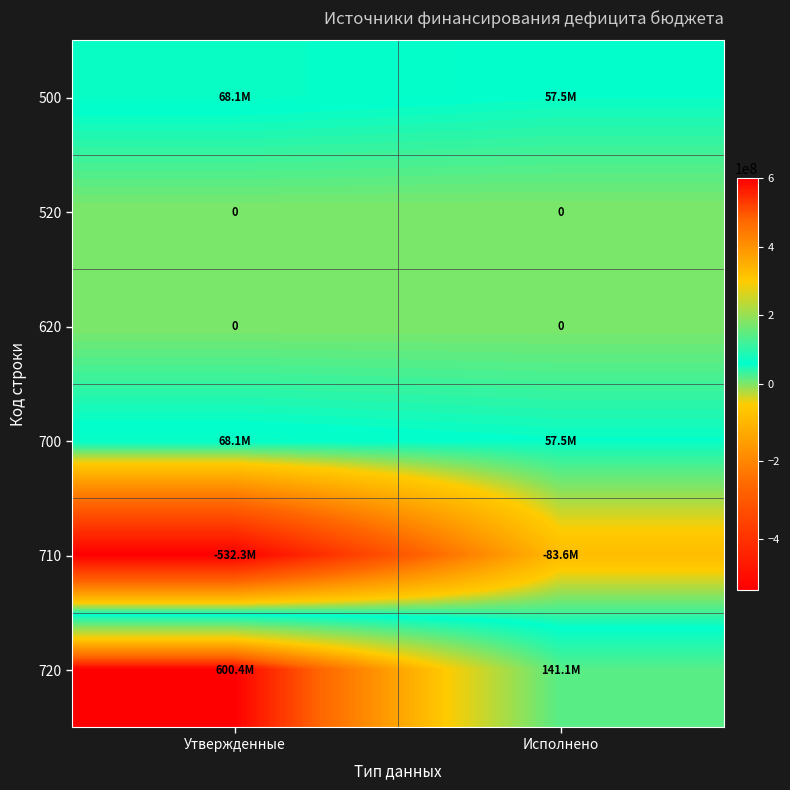

The value of 700 at Исполнено is 81273512.1. True or false?

False